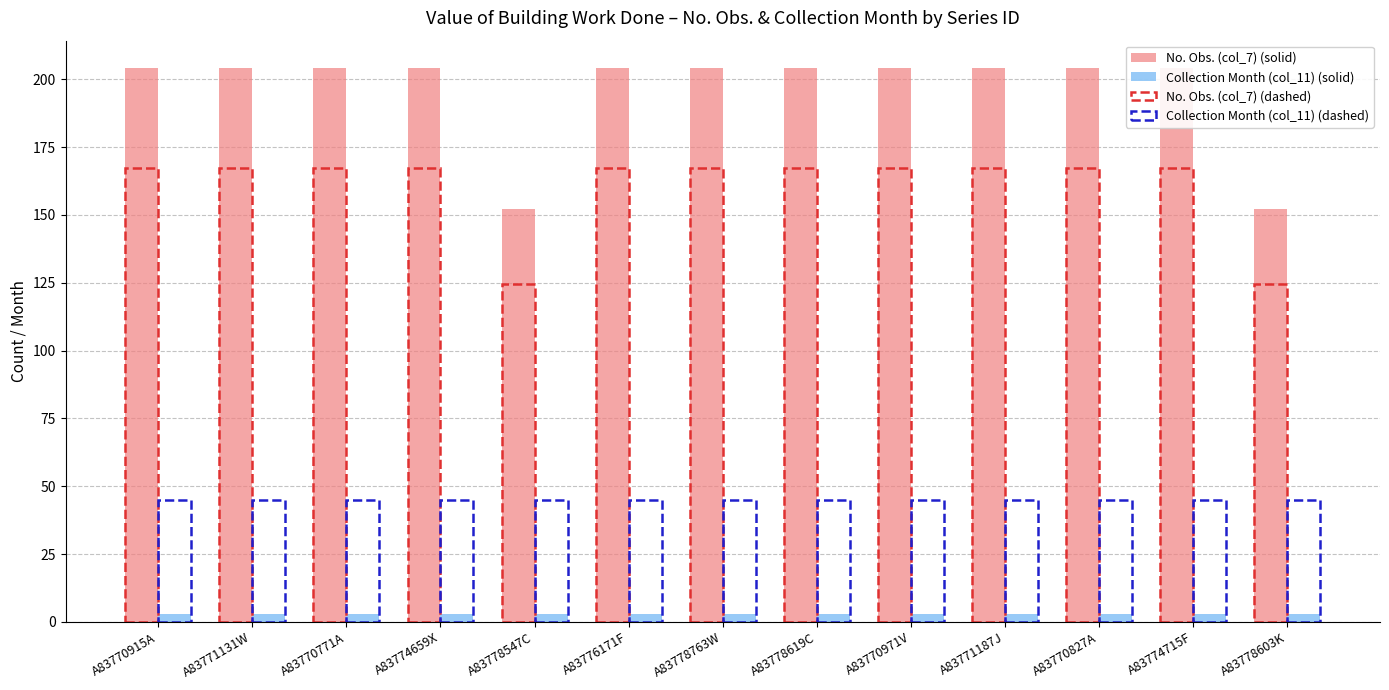

True or false: No. Obs. (col_7) (dashed) has a value of 75.6 at A83771187J.

False